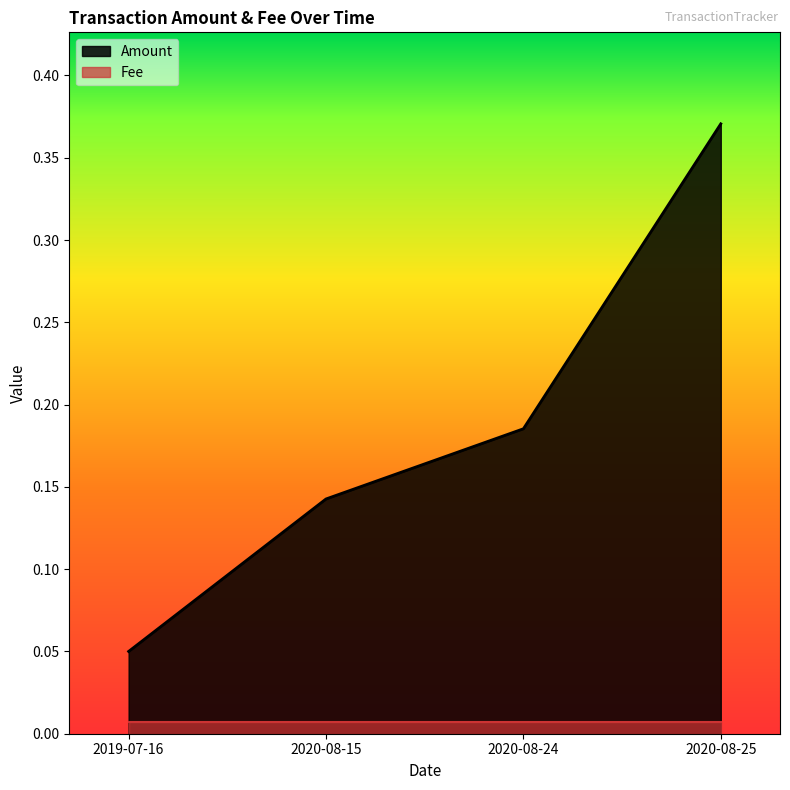

True or false: Fee and Amount cross at least once.

False